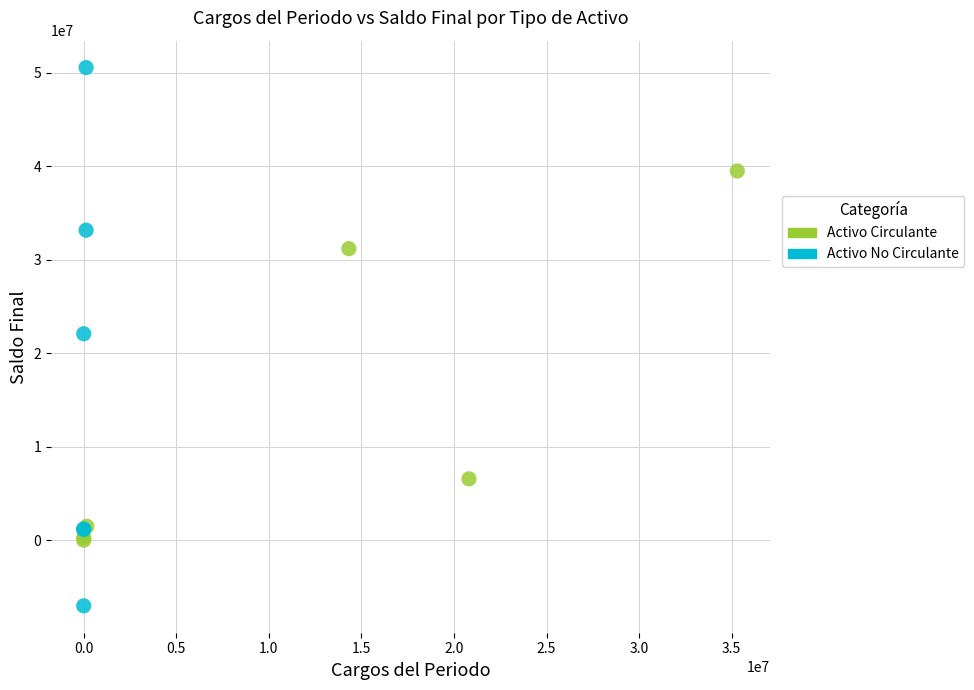

Which series contains the lowest Y value?

Activo No Circulante